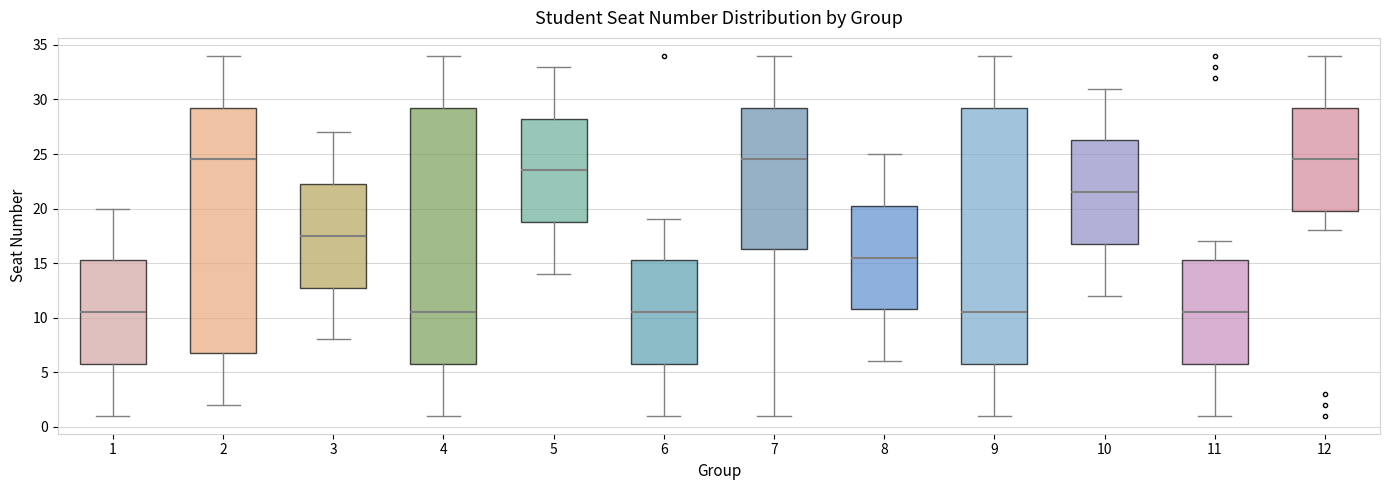

Reading left to right, transcribe this box plot: for each box, give where its median line is, the range the box spans, and where its two whiskers end, as read against the y-axis. The values are not printed on the chart, so give them approximately, as read against the axis.

1: median 10.5, box 6.0 to 15.5, whiskers 1.0 to 20.0
2: median 24.5, box 7.0 to 29.5, whiskers 2.0 to 34.0
3: median 17.5, box 13.0 to 22.5, whiskers 8.0 to 27.0
4: median 10.5, box 6.0 to 29.5, whiskers 1.0 to 34.0
5: median 23.5, box 19.0 to 28.5, whiskers 14.0 to 33.0
6: median 10.5, box 6.0 to 15.5, whiskers 1.0 to 19.0
7: median 24.5, box 16.5 to 29.5, whiskers 1.0 to 34.0
8: median 15.5, box 11.0 to 20.5, whiskers 6.0 to 25.0
9: median 10.5, box 6.0 to 29.5, whiskers 1.0 to 34.0
10: median 21.5, box 17.0 to 26.5, whiskers 12.0 to 31.0
11: median 10.5, box 6.0 to 15.5, whiskers 1.0 to 17.0
12: median 24.5, box 20.0 to 29.5, whiskers 18.0 to 34.0